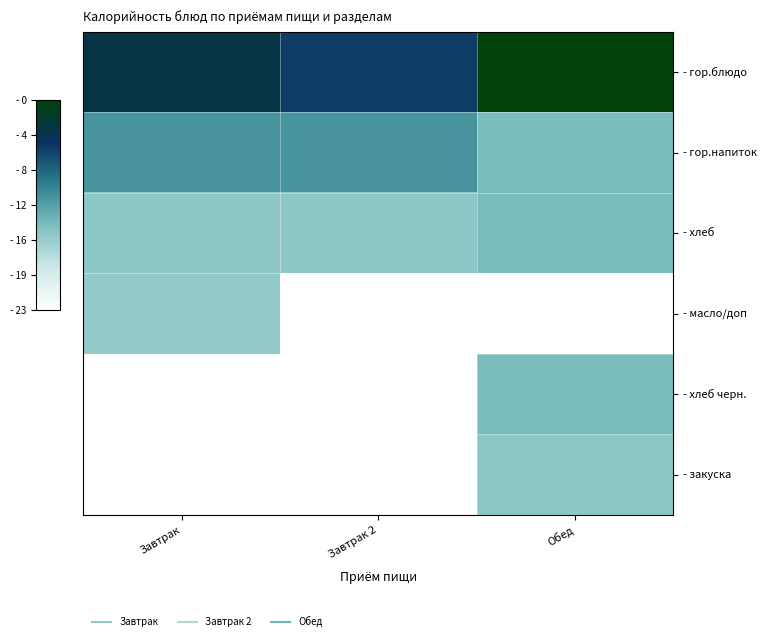

Which has a higher value, Завтрак 2 or Завтрак?

Завтрак